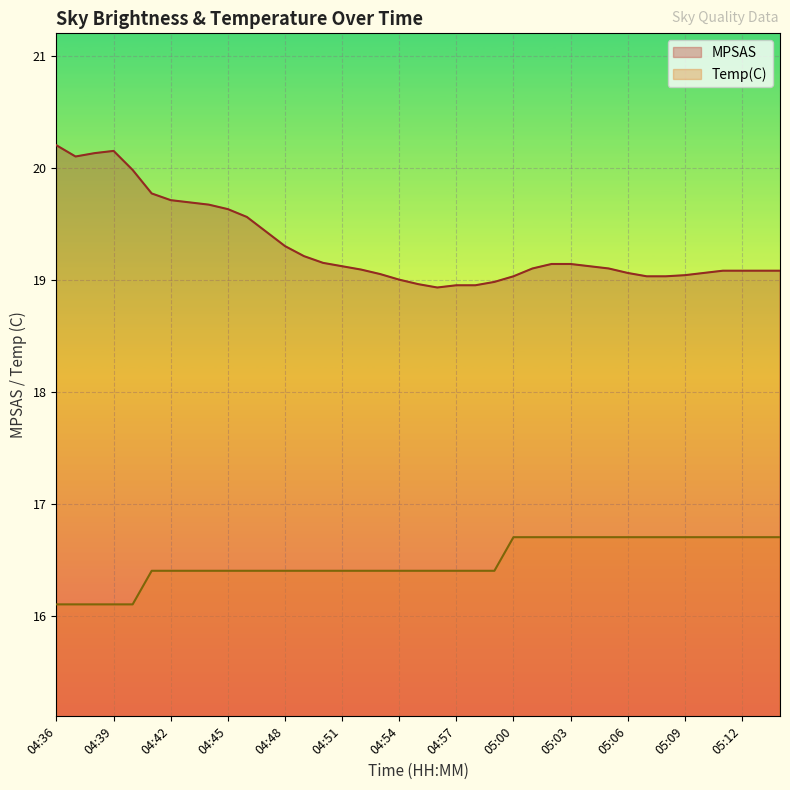

Is it true that MPSAS equals 19.0 at 04:55?

True